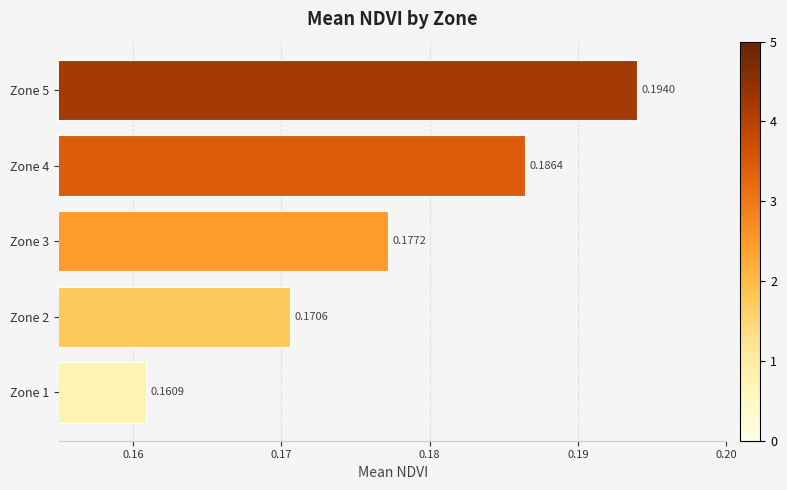

List the labels in order of value, smallest first.

Zone 1, Zone 2, Zone 3, Zone 4, Zone 5